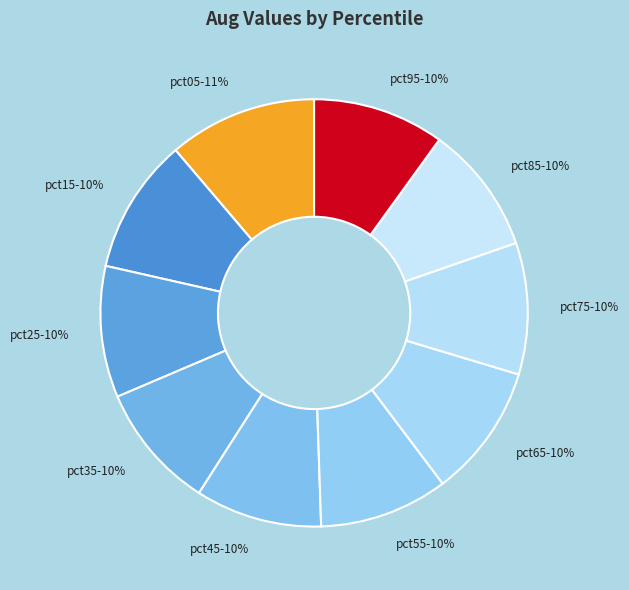

To the nearest percent, what portion does pct35 represent?

10%